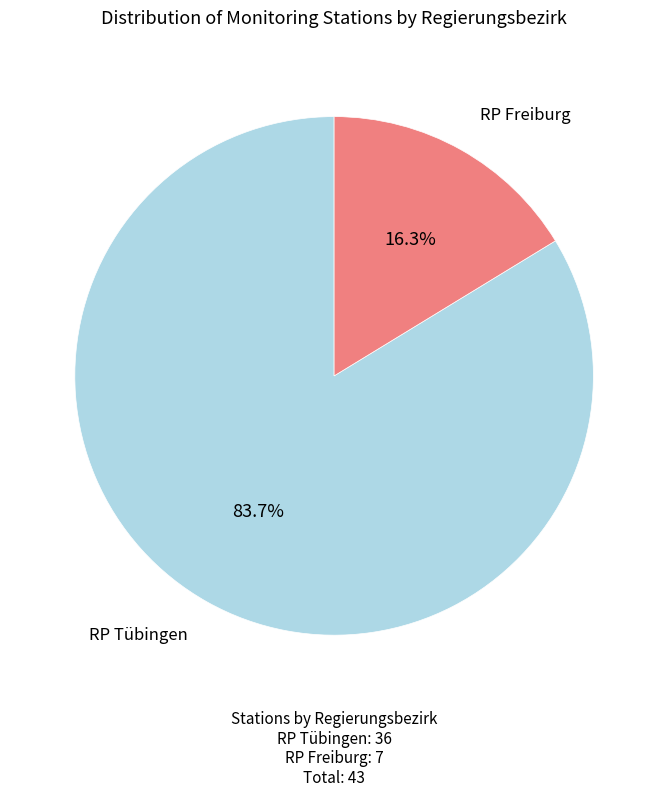

Is there a majority slice in this chart?

Yes